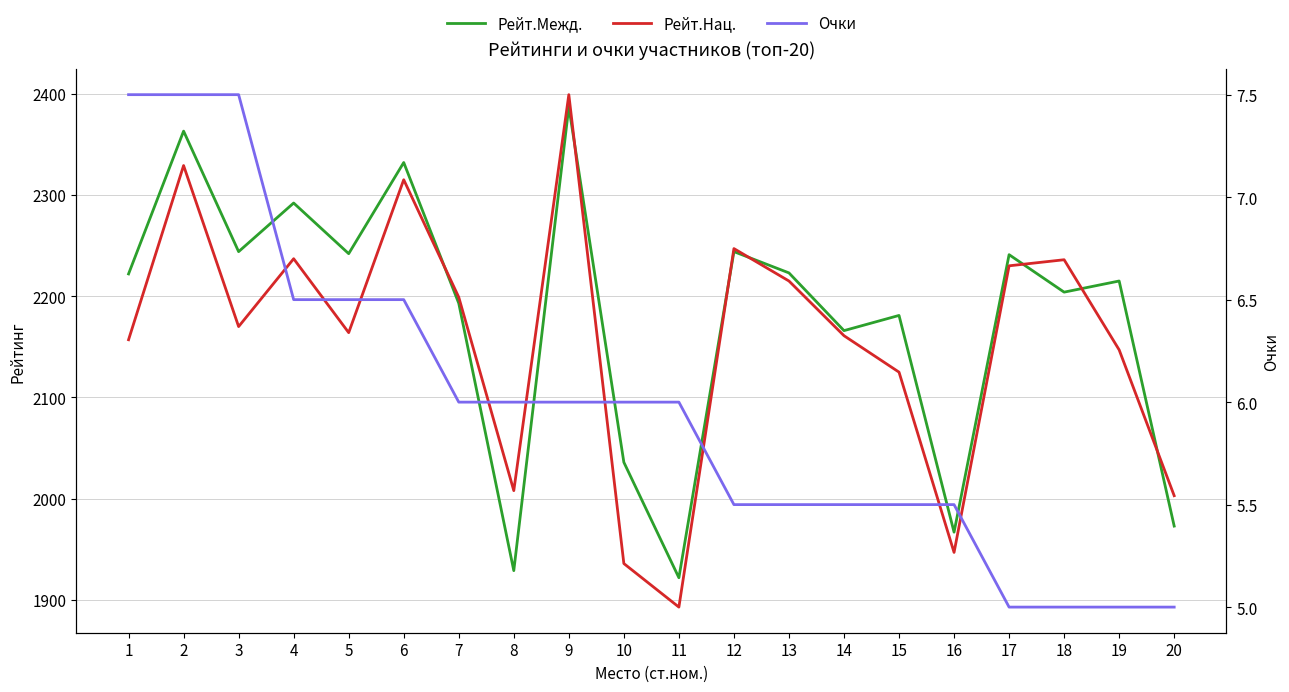

What is the value of the Рейт.Межд. point at the 7th from the left?

2193.0